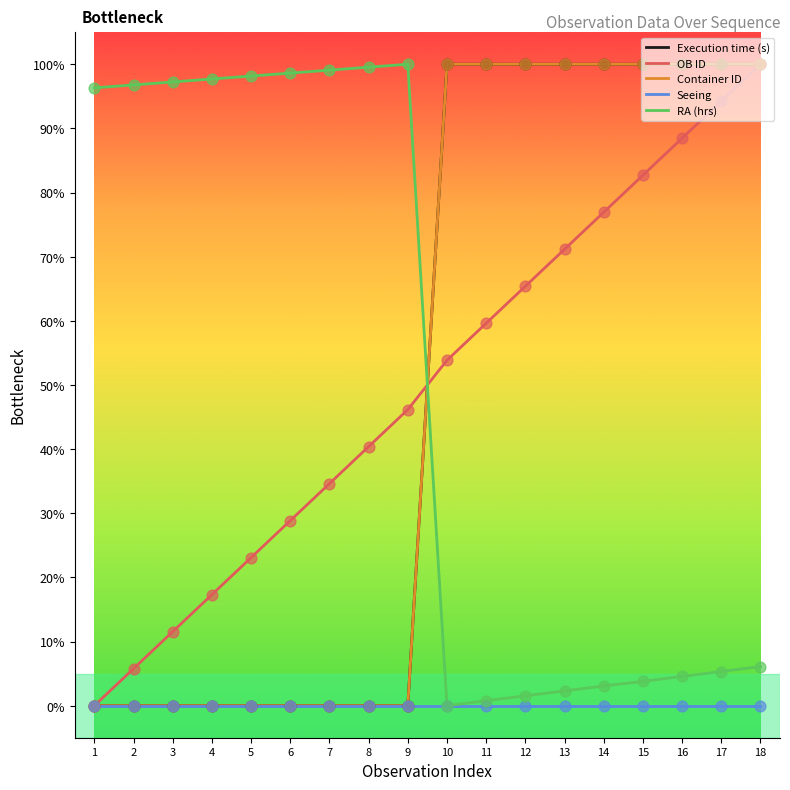

What are all the series names shown in the legend?

Execution time (s), OB ID, Container ID, Seeing, RA (hrs)